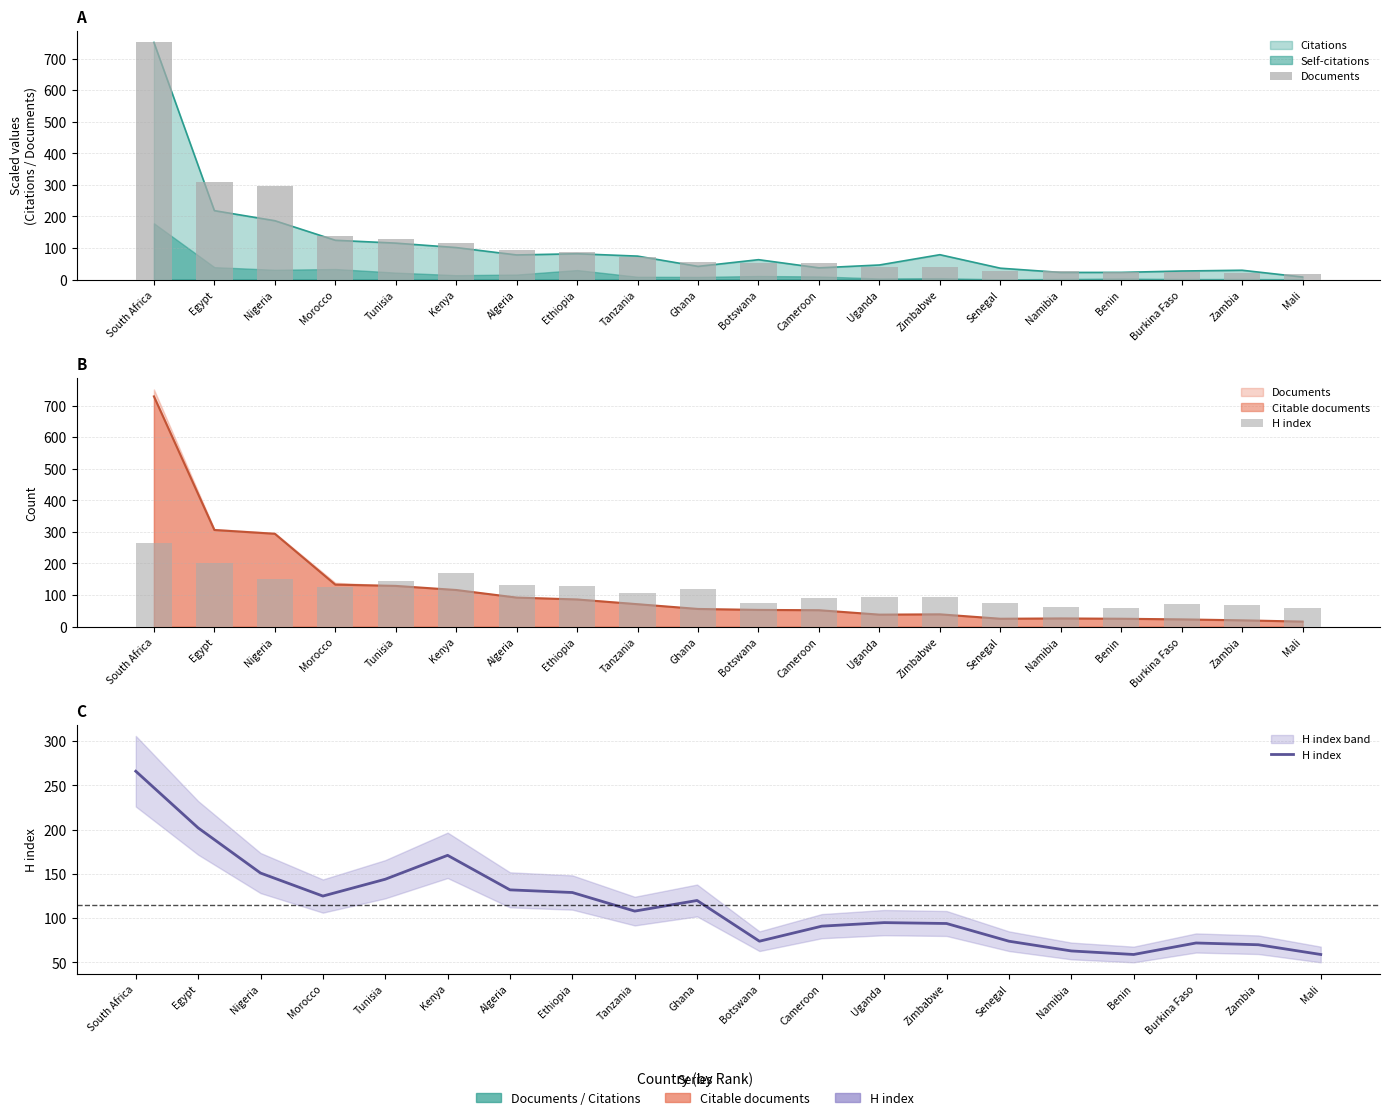

Reading left to right, what are all the values shown in this chart?

Documents: South Africa=751	Egypt=309	Nigeria=297	Morocco=139	Tunisia=129	Kenya=117	Algeria=93	Ethiopia=88	Tanzania=73	Ghana=56	Botswana=53	Cameroon=53	Uganda=39	Zimbabwe=39	Senegal=26	Namibia=26	Benin=25	Burkina Faso=23	Zambia=20	Mali=17
H index: South Africa=266	Egypt=202	Nigeria=151	Morocco=125	Tunisia=144	Kenya=171	Algeria=132	Ethiopia=129	Tanzania=108	Ghana=120	Botswana=74	Cameroon=91	Uganda=95	Zimbabwe=94	Senegal=74	Namibia=63	Benin=59	Burkina Faso=72	Zambia=70	Mali=59